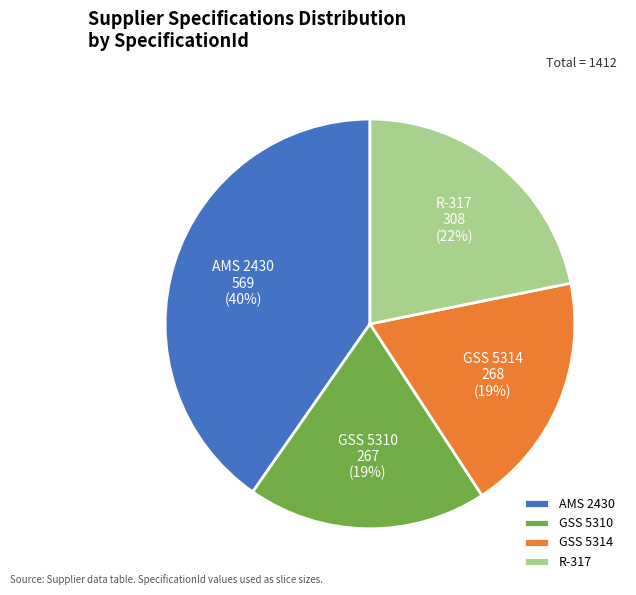

How many segments does this pie chart have?

4